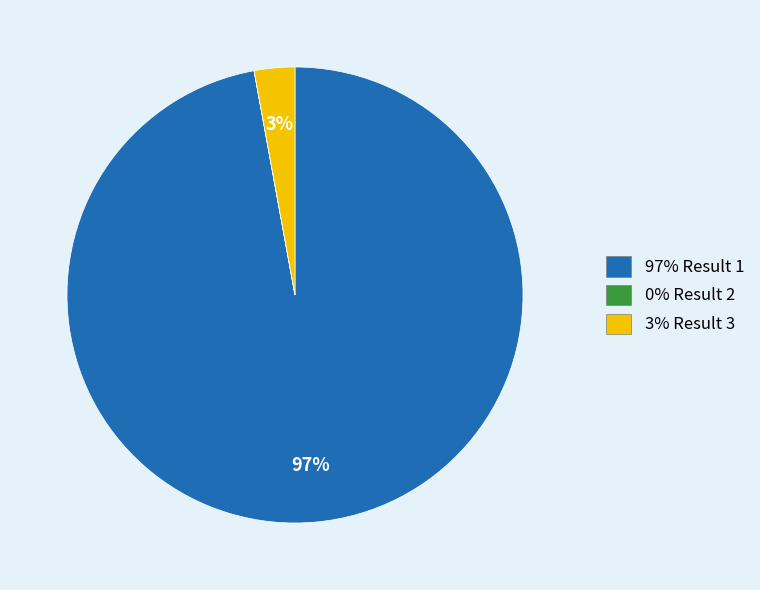

To the nearest percent, what is the average slice percentage?

33%